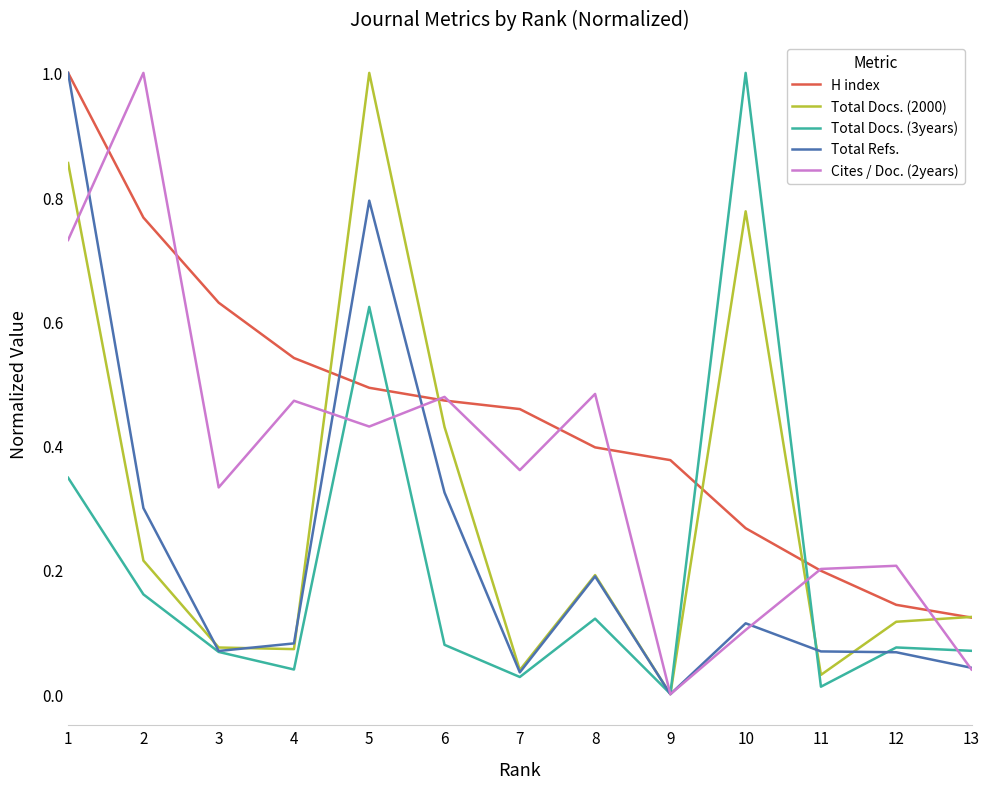

Where is the first local maximum for Total Refs.?

5